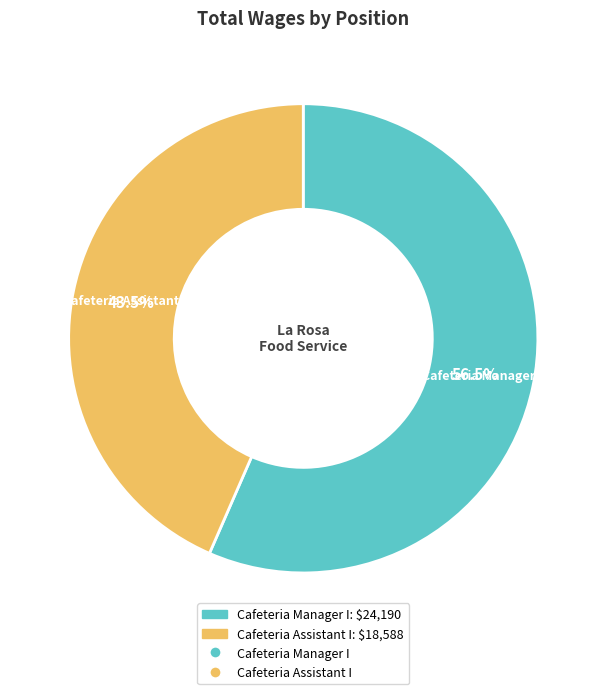

Does any single category account for the majority?

Yes